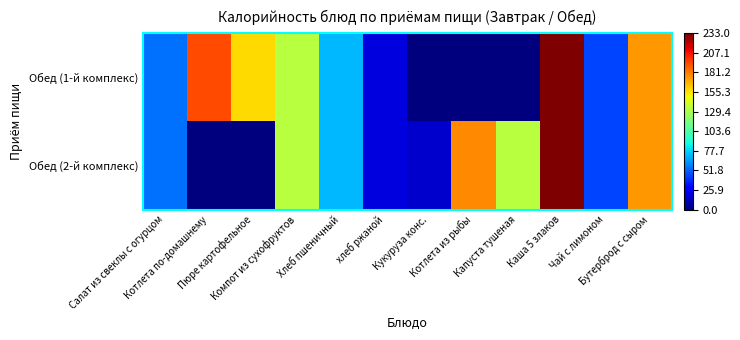

Reading right to left, what are all the values shown in this chart?

Обед (1-й комплекс): Бутерброд с сыром=174	Чай с лимоном=45	Каша 5 злаков=233	Капуста тушеная=0	Котлета из рыбы=0	Кукуруза конс.=0	хлеб ржаной=20	Хлеб пшеничный=71	Компот из сухофруктов=133	Пюре картофельное=158	Котлета по-домашнему=193	Салат из свеклы с огурцом=55
Обед (2-й комплекс): Бутерброд с сыром=174	Чай с лимоном=45	Каша 5 злаков=233	Капуста тушеная=133	Котлета из рыбы=178	Кукуруза конс.=16	хлеб ржаной=20	Хлеб пшеничный=71	Компот из сухофруктов=133	Пюре картофельное=0	Котлета по-домашнему=0	Салат из свеклы с огурцом=55